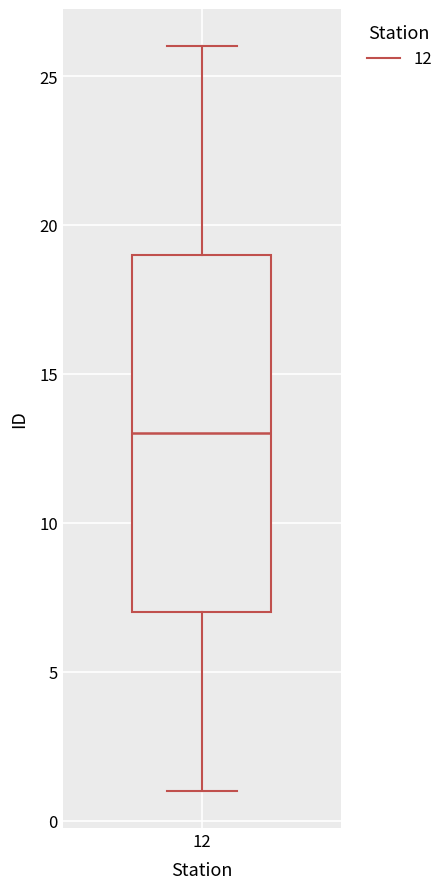

Transcribe this box plot: give where the median line is, the range the box spans, and where the two whiskers end, as read against the y-axis. The values are not printed on the chart, so give them approximately, as read against the axis.

median 13, box 7 to 19, whiskers 1 to 26